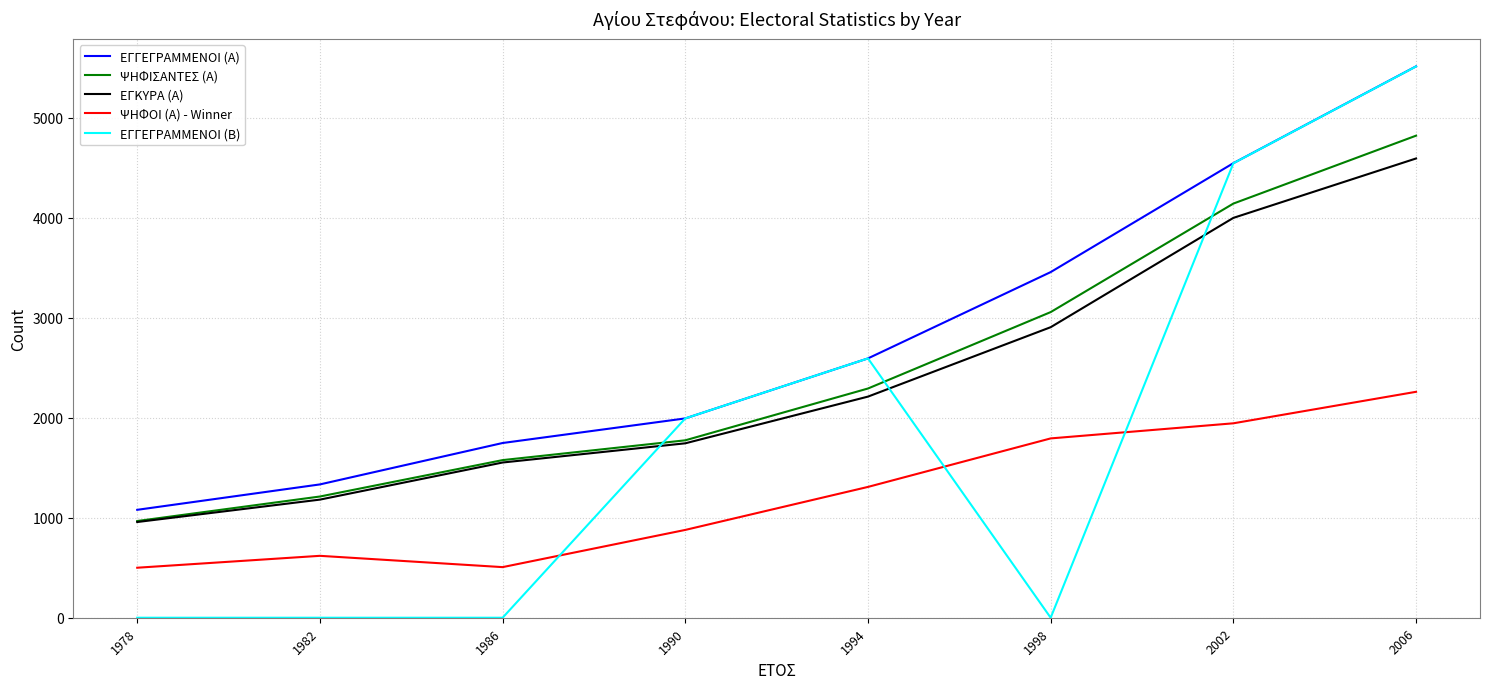

True or false: ΕΓΚΥΡΑ (Α) has a value of 4592 at 2006.

True